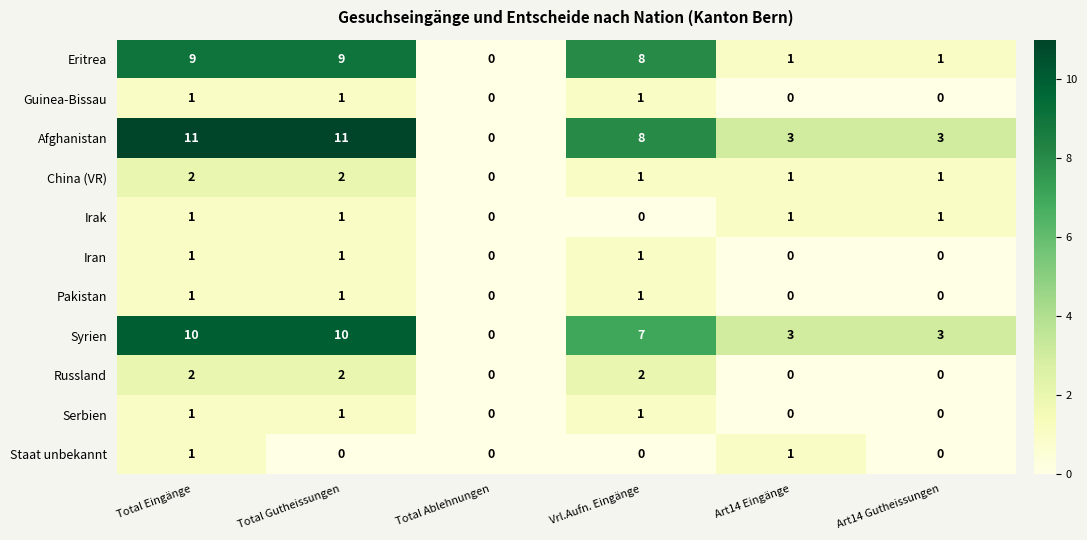

At which category is the sum across all series the highest?

Total Eingänge